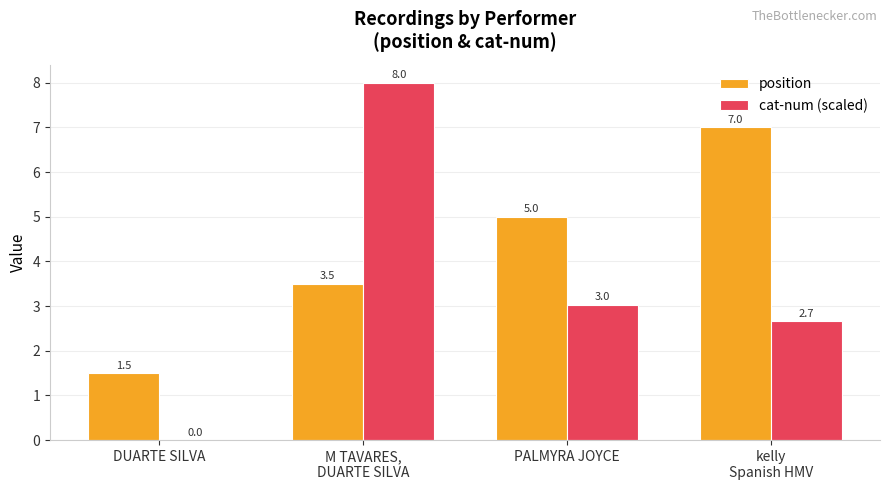

Between M TAVARES,
DUARTE SILVA and PALMYRA JOYCE, which series saw the biggest shift?

cat-num (scaled)